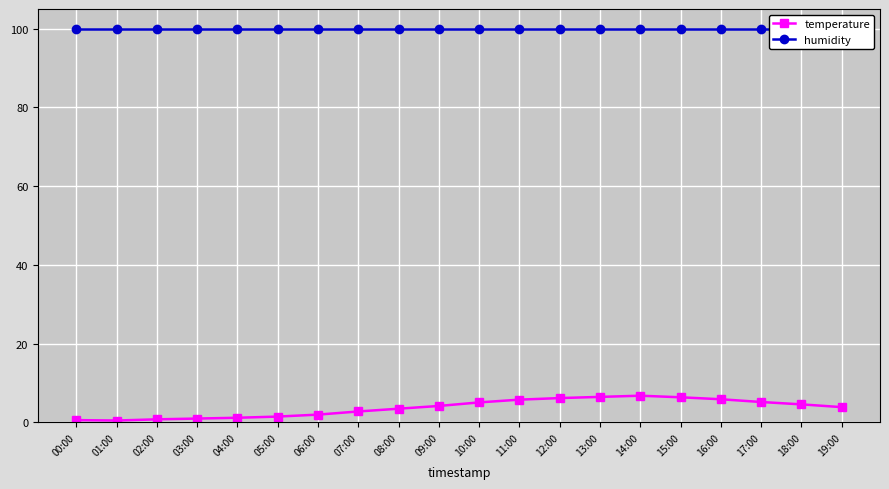

What is the difference between the maximum and minimum values in the temperature series?

6.3